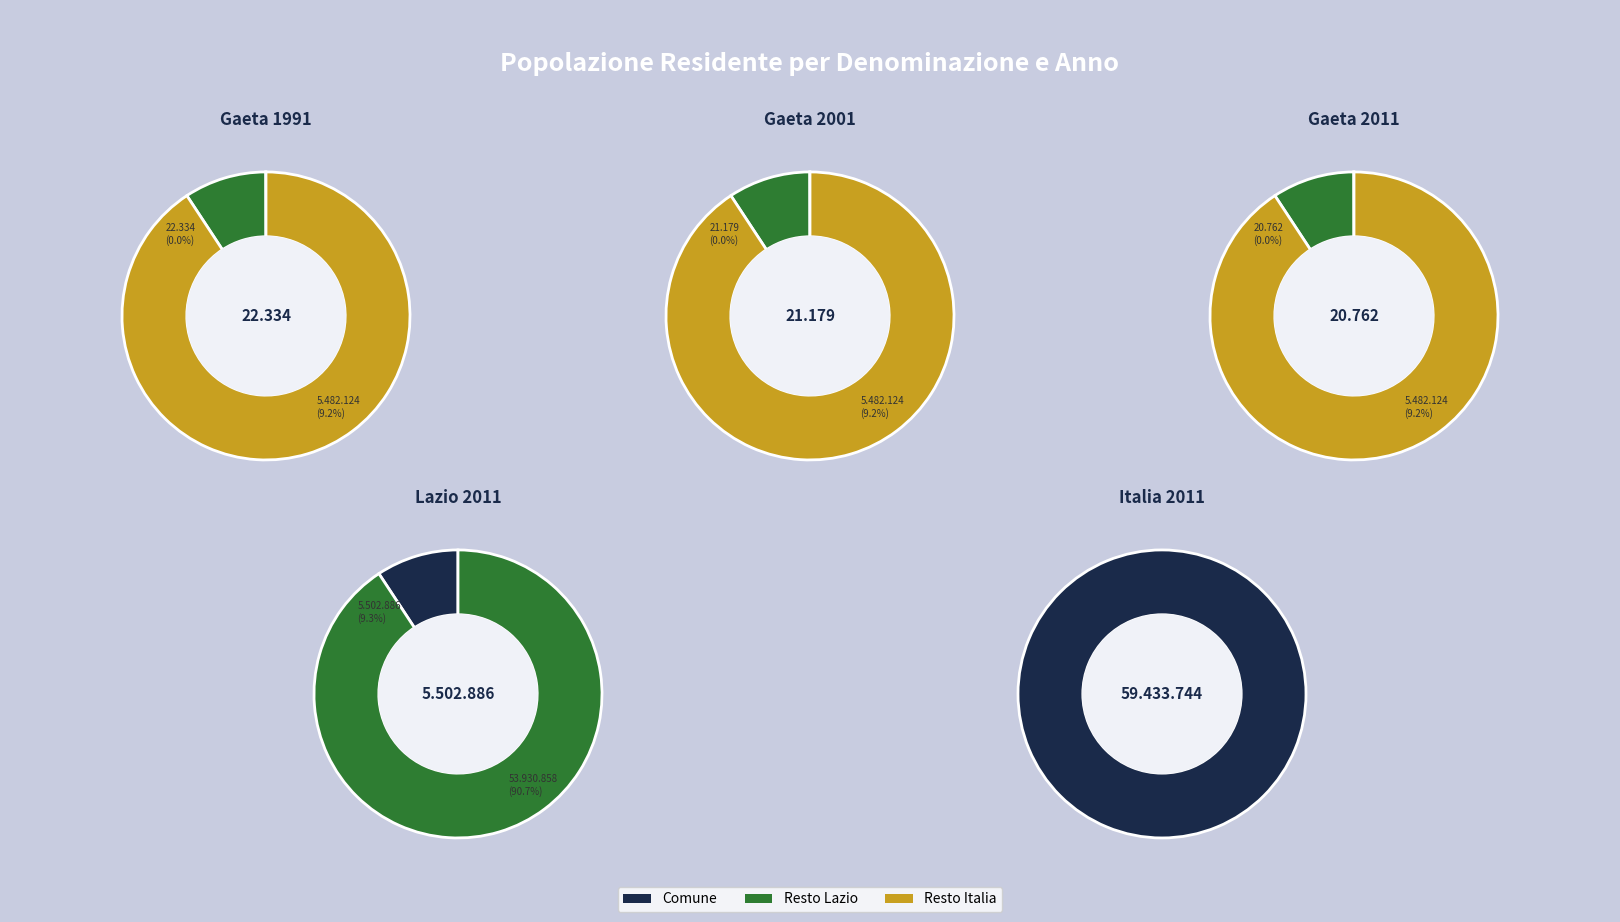

Rank the categories by value from lowest to highest.

Gaeta 2011, Gaeta 2001, Gaeta 1991, Lazio 2011, Italia 2011